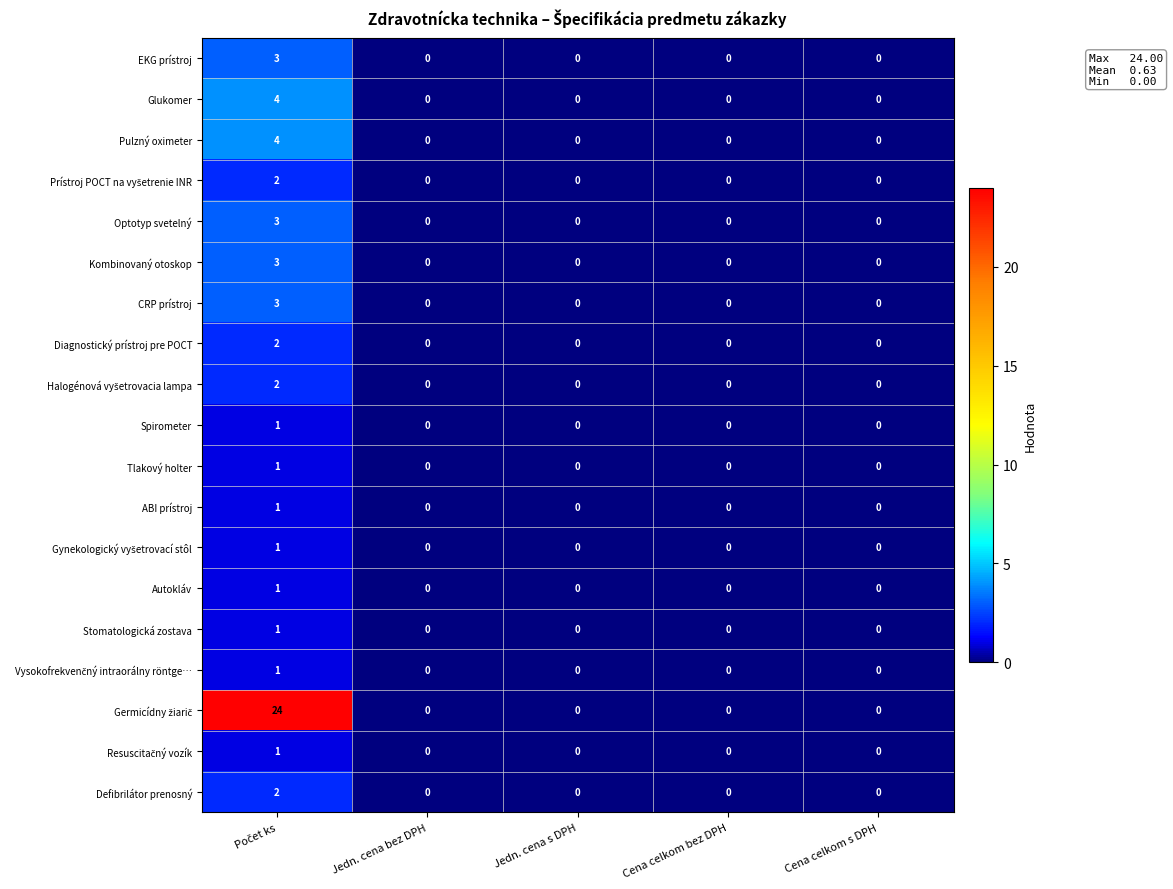

How many ABI prístroj values are between 0 and 1?

5